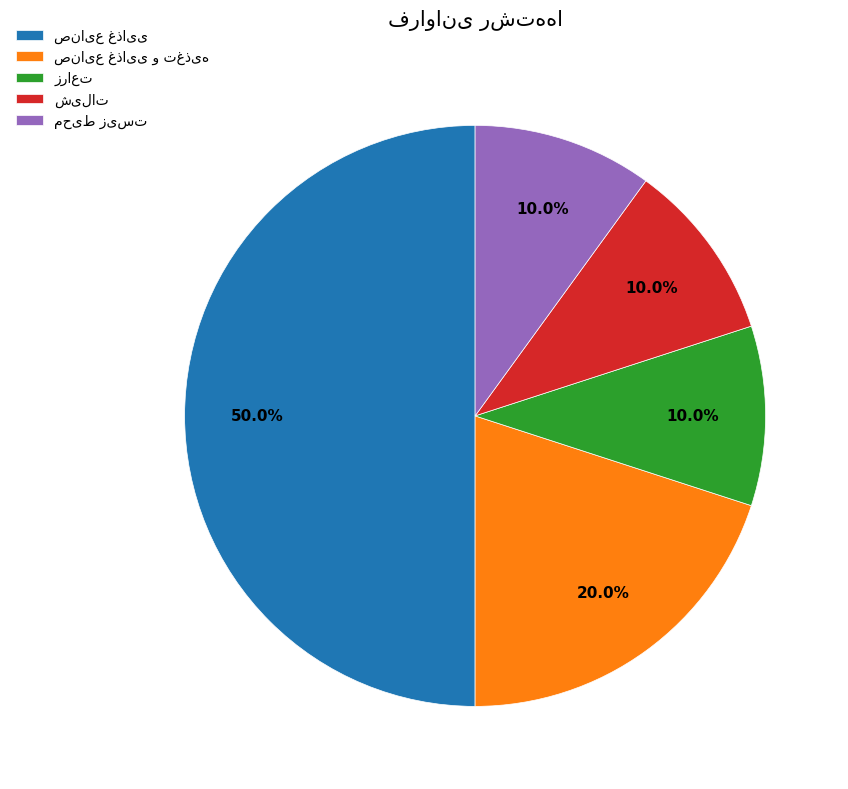

Combined, what portion of the pie is محیط زیست and زراعت?

20.0%